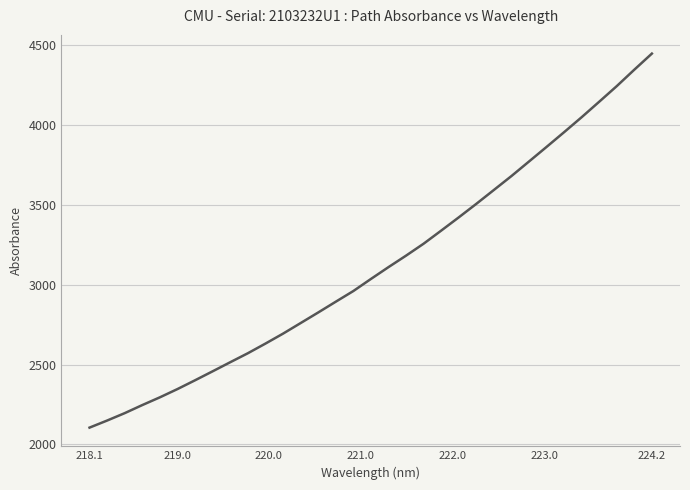

What is the minimum value shown in the chart?

2104.7